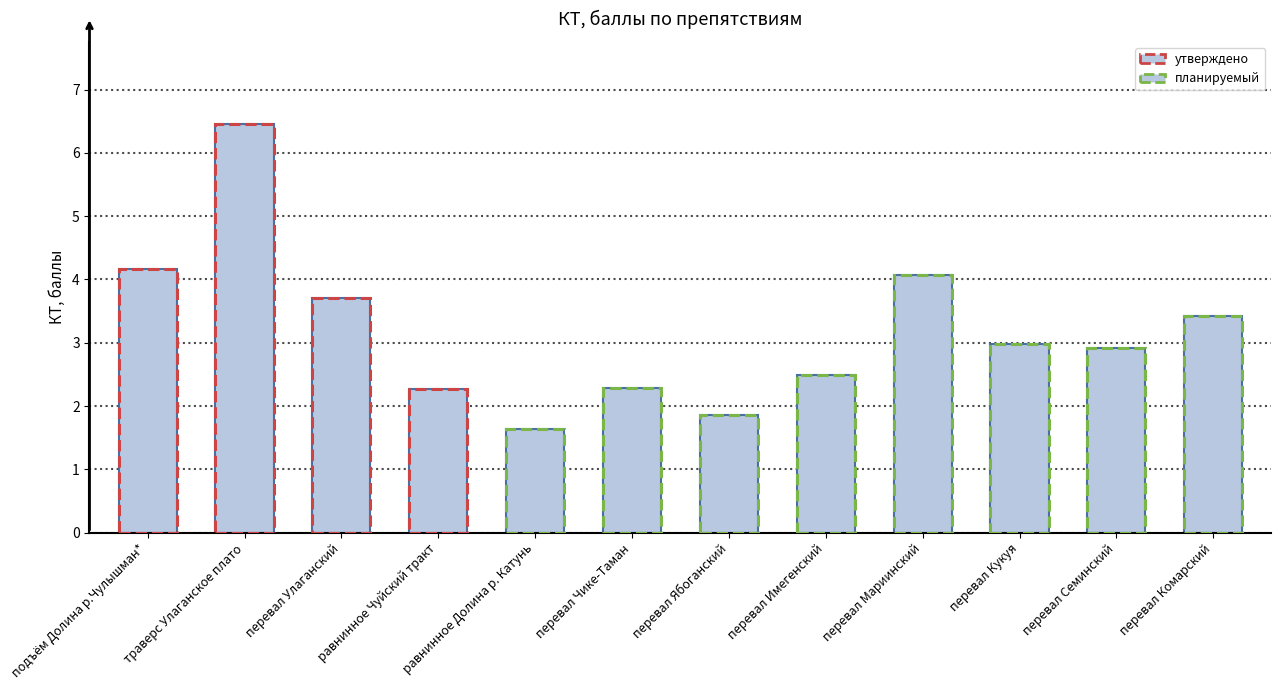

Count the number of values greater than 2.

10